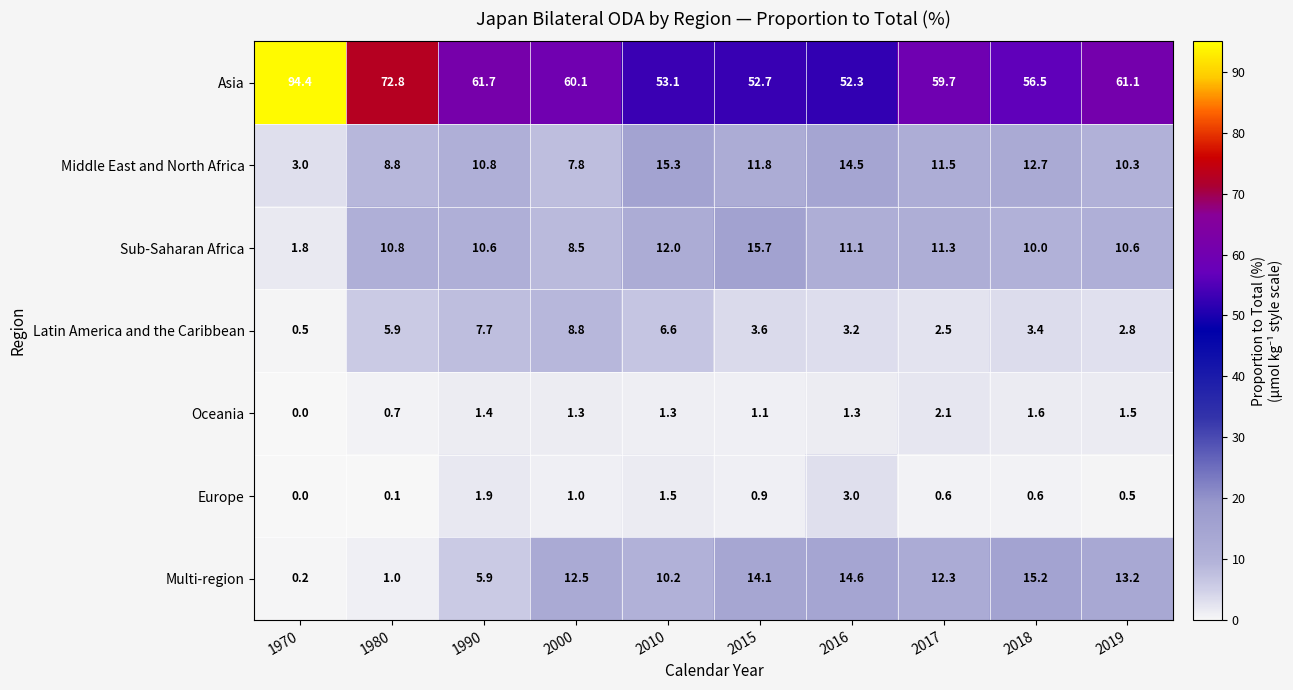

What is the sum of all Oceania values?

12.3